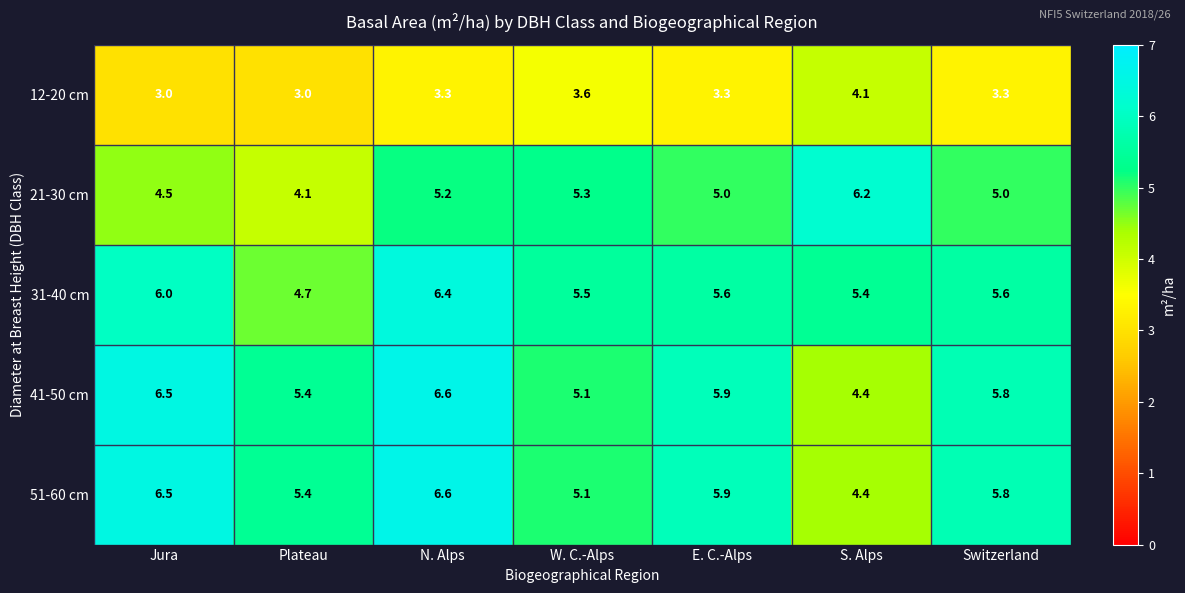

How many series are shown in this chart?

5